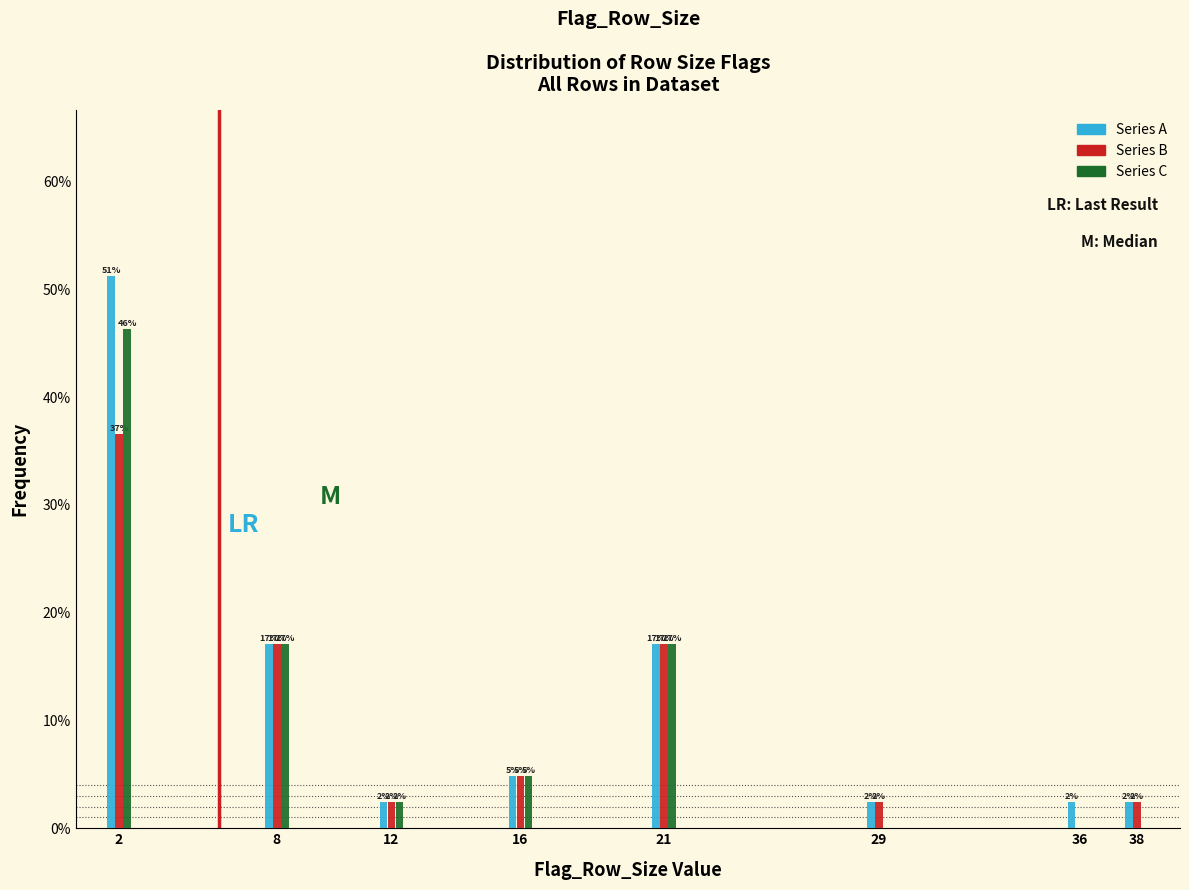

What are all the series names shown in the legend?

Series A, Series B, Series C